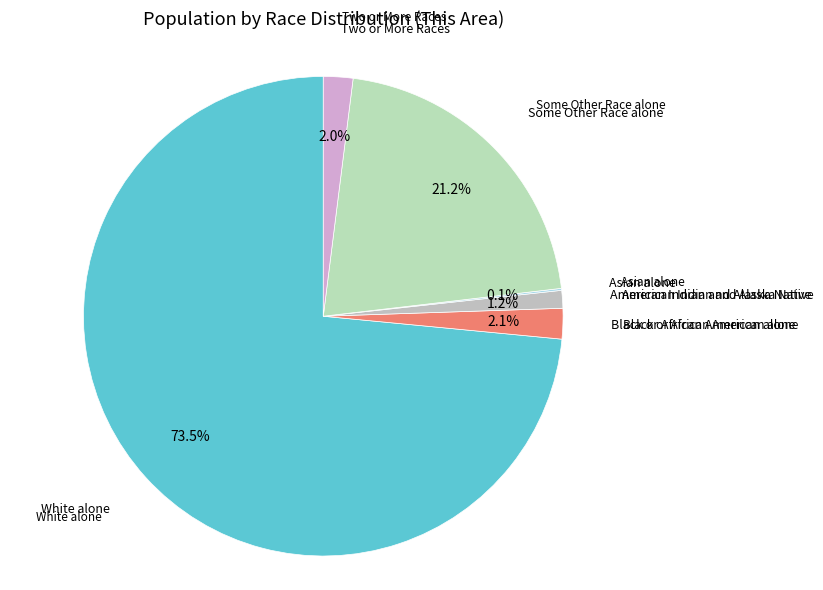

To the nearest percent, what is the average slice percentage?

17%